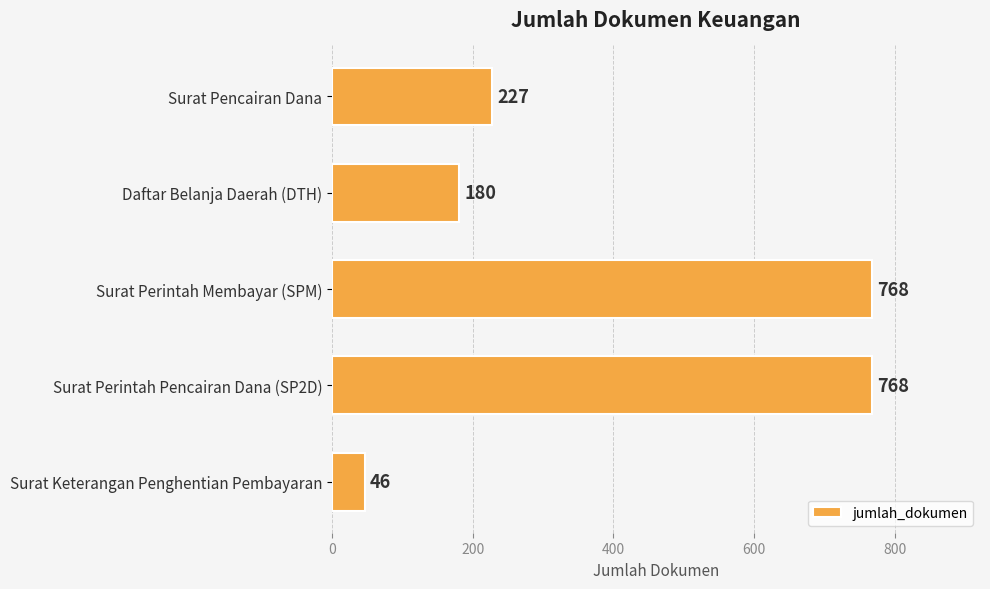

Reading top to bottom, extract all data points from this chart.

Surat Pencairan Dana=227	Daftar Belanja Daerah (DTH)=180	Surat Perintah Membayar (SPM)=768	Surat Perintah Pencairan Dana (SP2D)=768	Surat Keterangan Penghentian Pembayaran=46